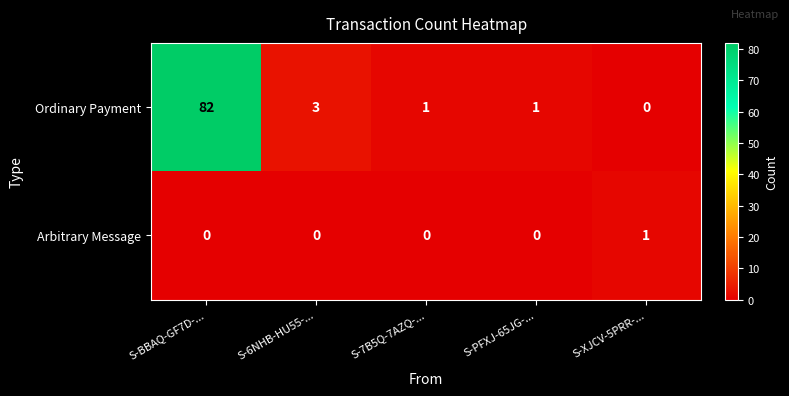

What is the spread (max minus min) of values at S-BBAQ-GF7D-...?

82